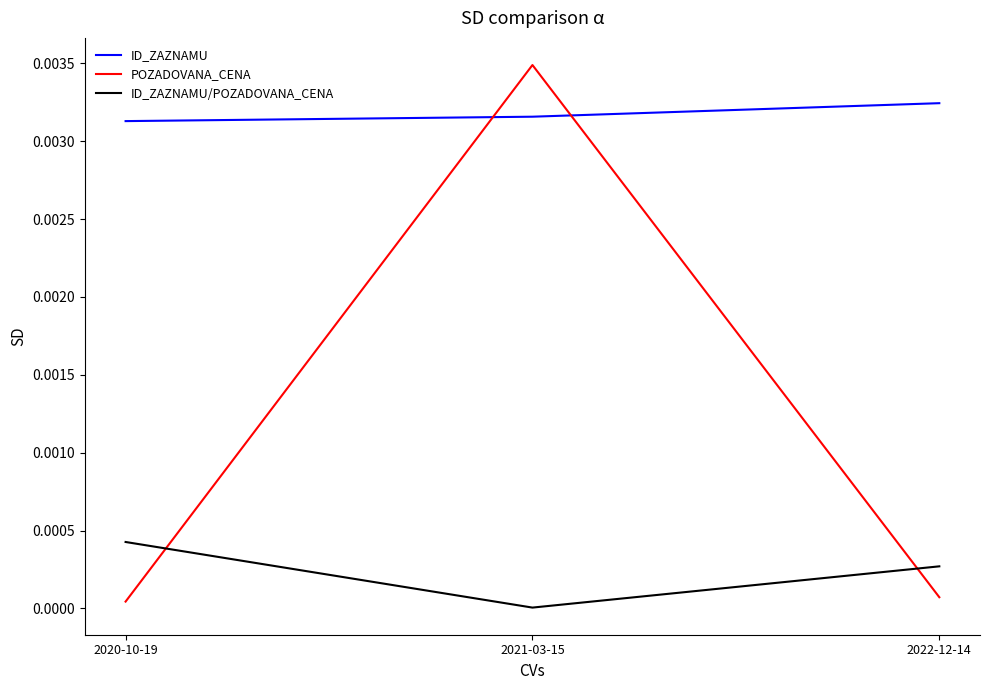

List the series in order of their overall mean, highest first.

ID_ZAZNAMU, POZADOVANA_CENA, ID_ZAZNAMU/POZADOVANA_CENA